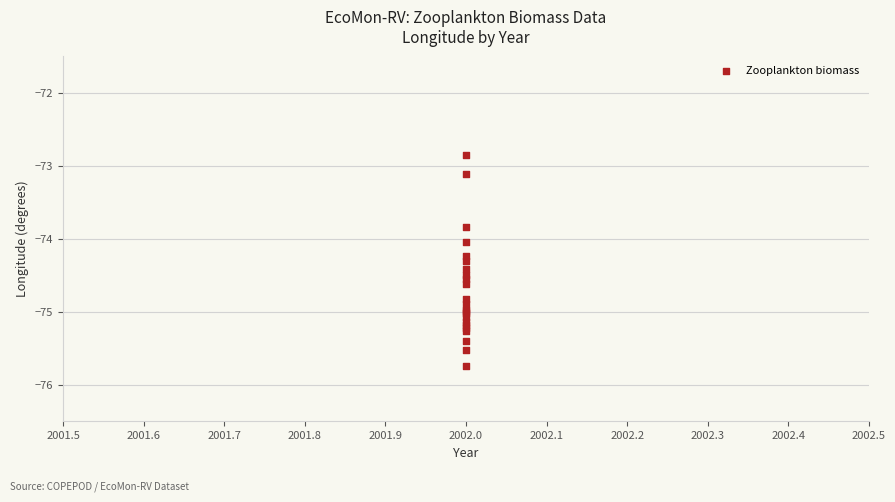

What Y value in the scatter plot is closest to -74?

-74.1